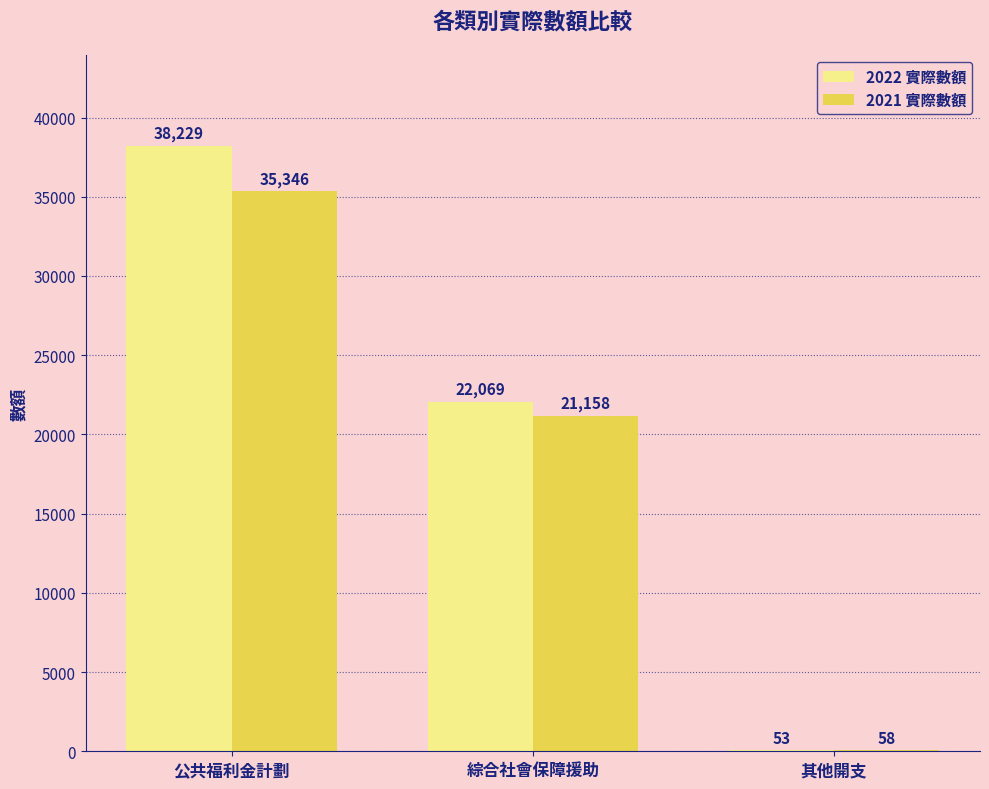

What is the approximate value of 2021 實際數額 at 綜合社會保障援助, to the nearest 100?

21200